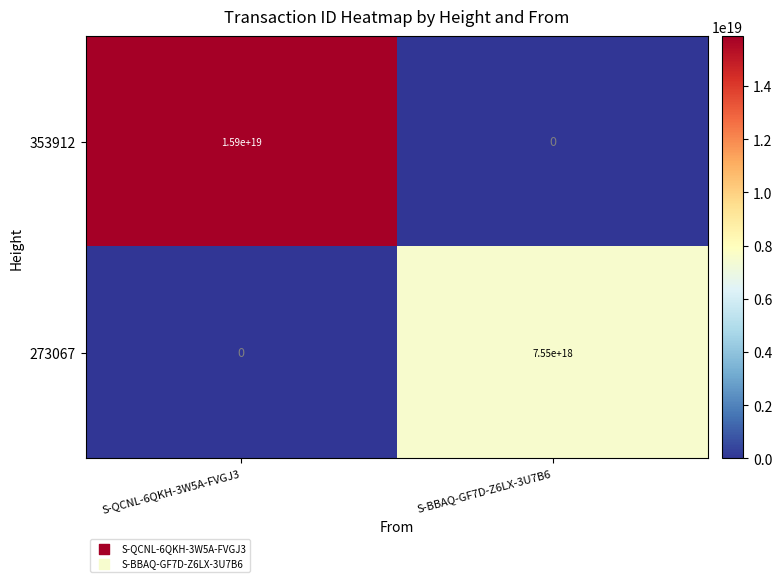

Between S-QCNL-6QKH-3W5A-FVGJ3 and S-BBAQ-GF7D-Z6LX-3U7B6, which series saw the biggest shift?

353912